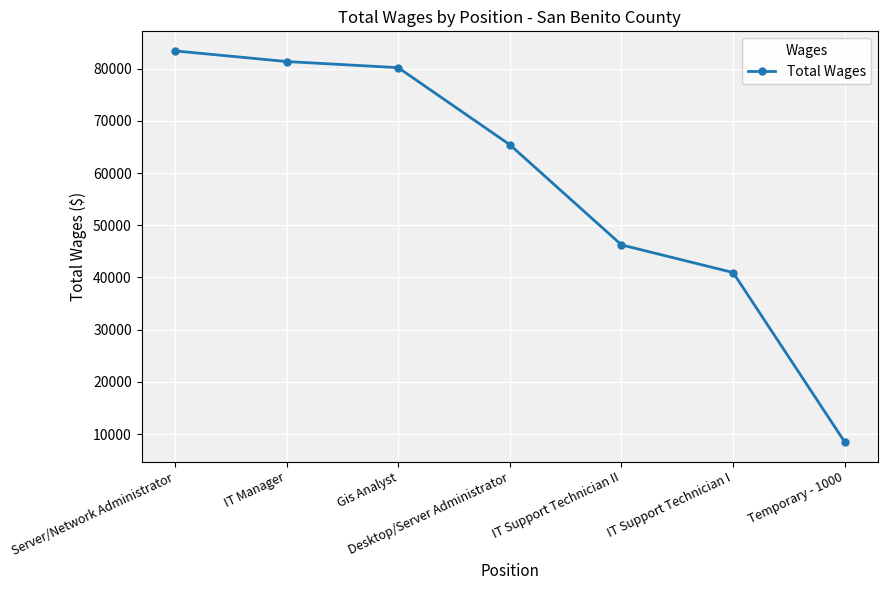

List the labels in order of value, smallest first.

Temporary - 1000, IT Support Technician I, IT Support Technician II, Desktop/Server Administrator, Gis Analyst, IT Manager, Server/Network Administrator